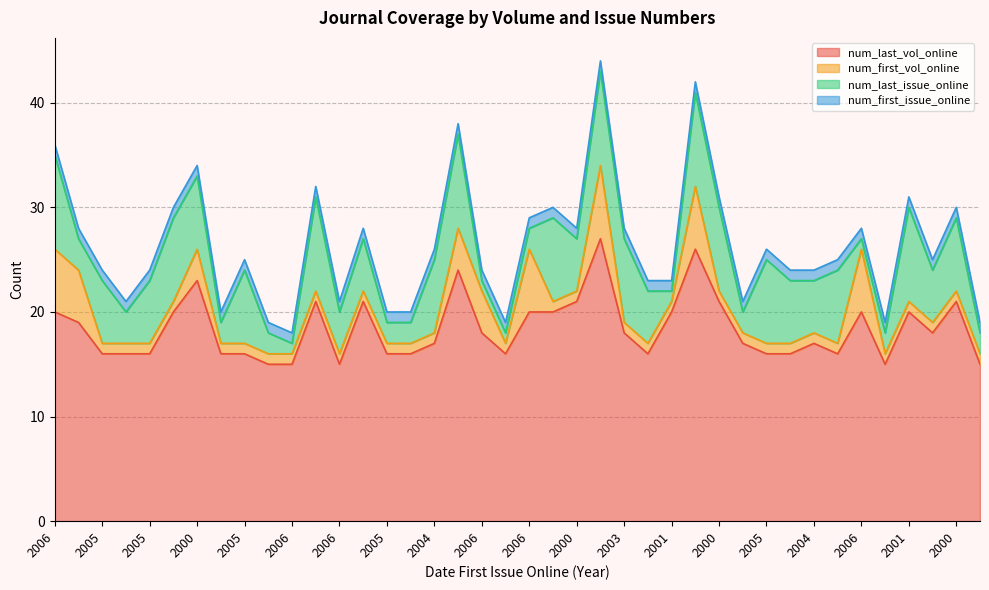

Which series ends up on top after the final intersection of num_last_issue_online and num_first_vol_online?

num_last_issue_online